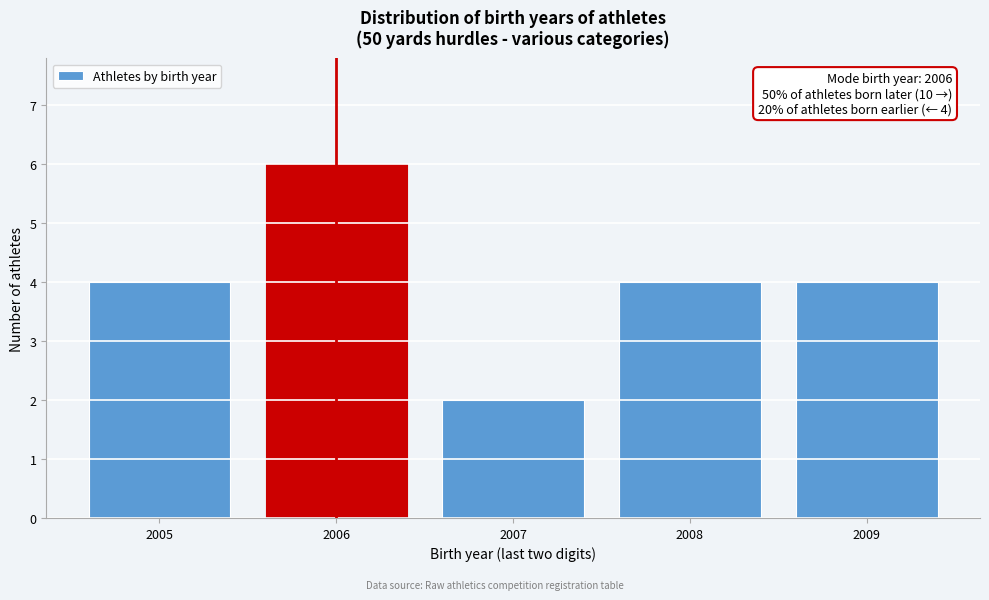

Reading right to left, list all the values displayed in this chart.

4	4	2	6	4